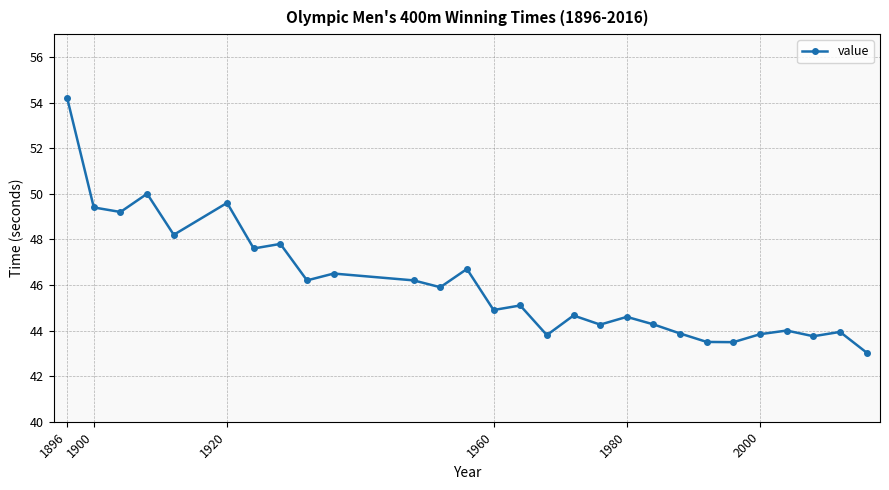

True or false: the data has more than 0 interior local peaks.

True